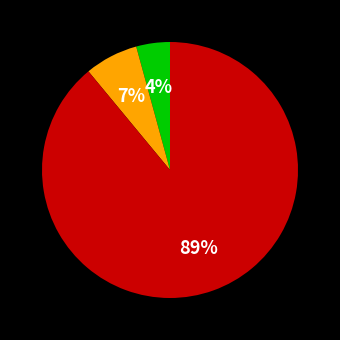

To the nearest percent, what is the average slice percentage?

33%